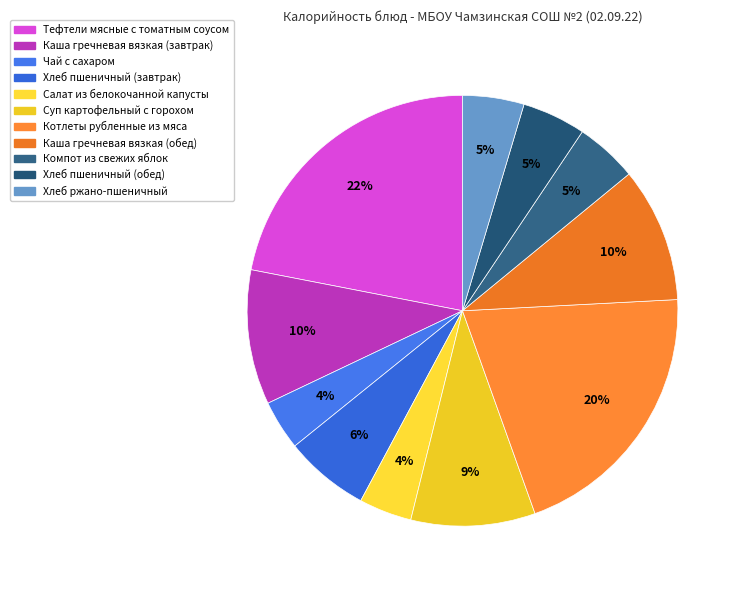

Count the number of slices in the pie.

11